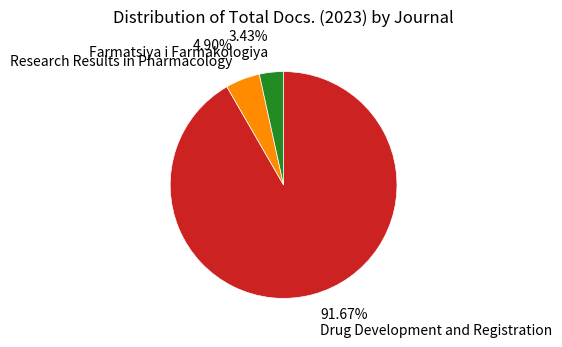

Does any single category account for the majority?

Yes